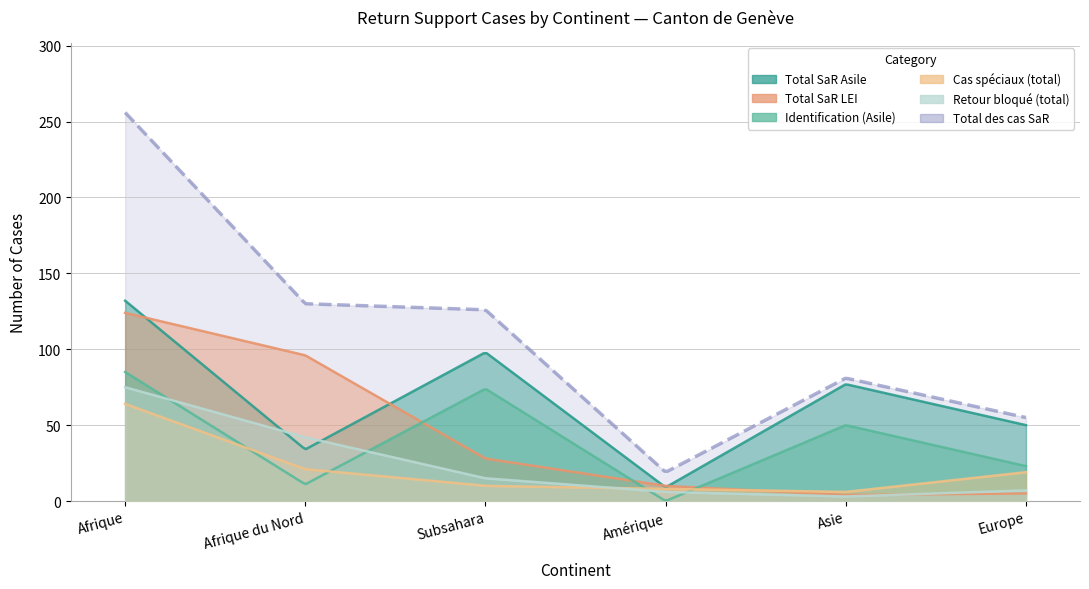

What position from the right is Subsahara?

4